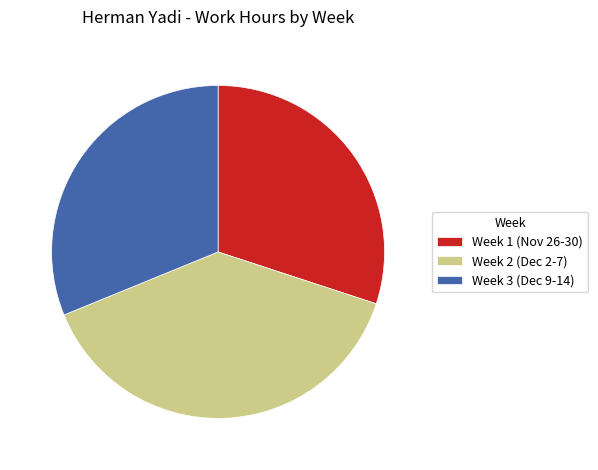

How many segments does this pie chart have?

3